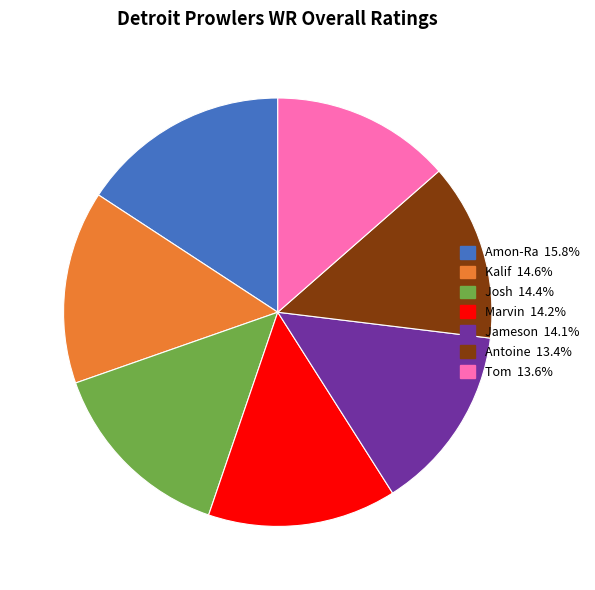

Is there any slice that represents more than half of the pie?

No